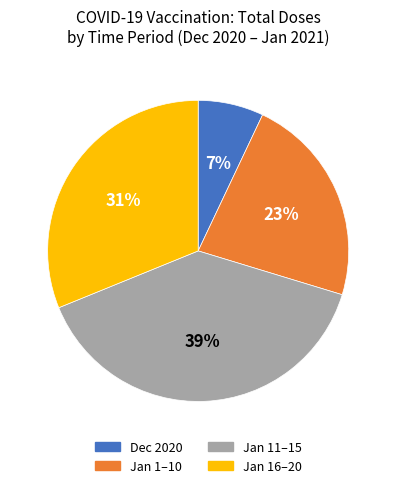

Is the sum of Dec 2020 and Jan 1–10 greater than half?

No